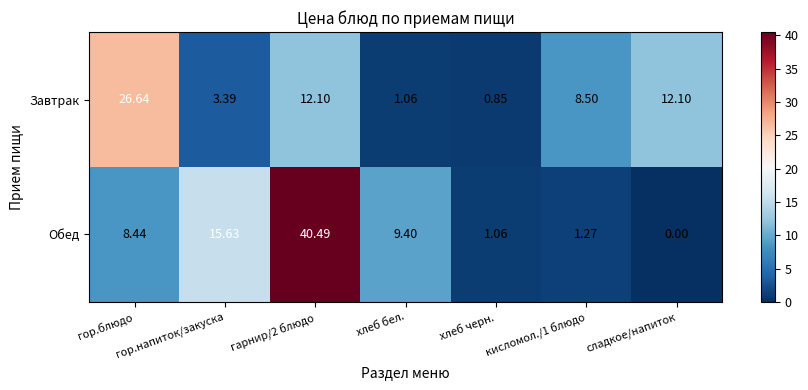

List the series in order of their peak value, lowest first.

Завтрак, Обед